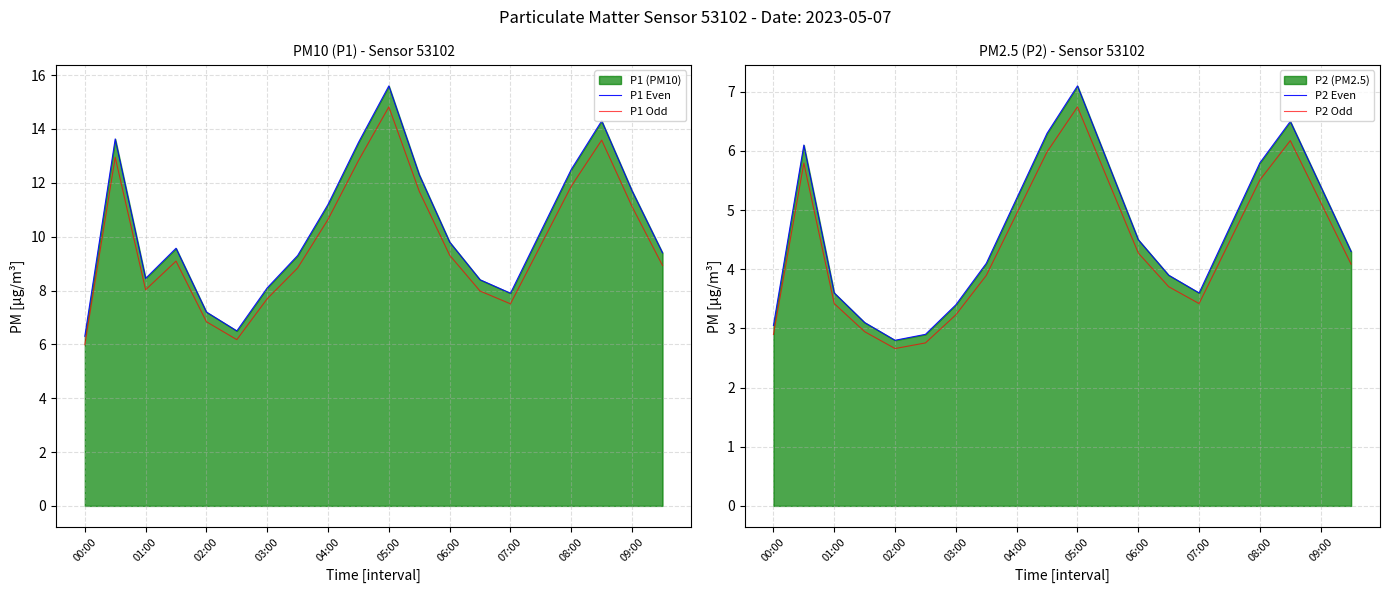

True or false: P1 Even and P2 Odd cross at least once.

False